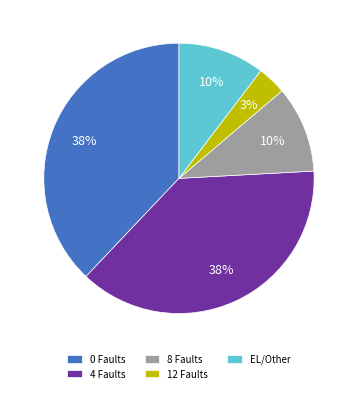

Do 12 Faults and 0 Faults together represent more than half of the pie?

No